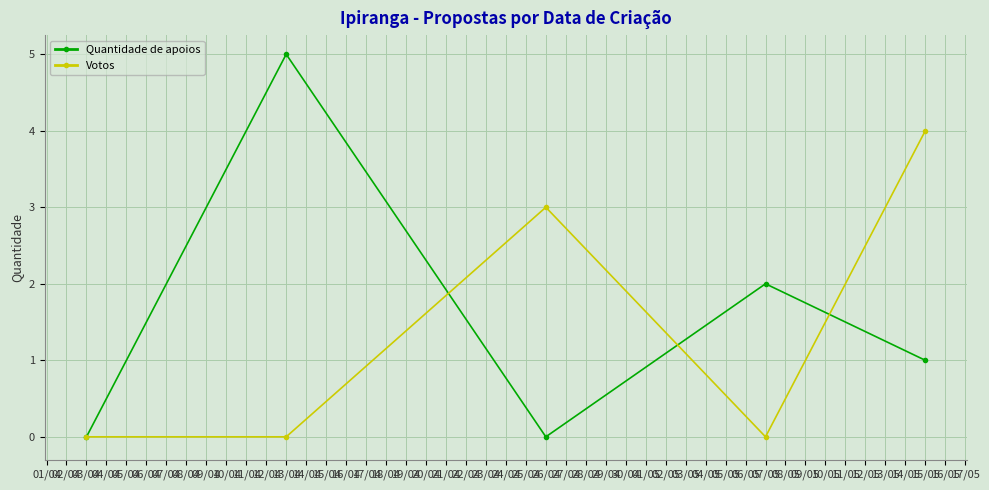

Which series has the widest spread of values?

Quantidade de apoios